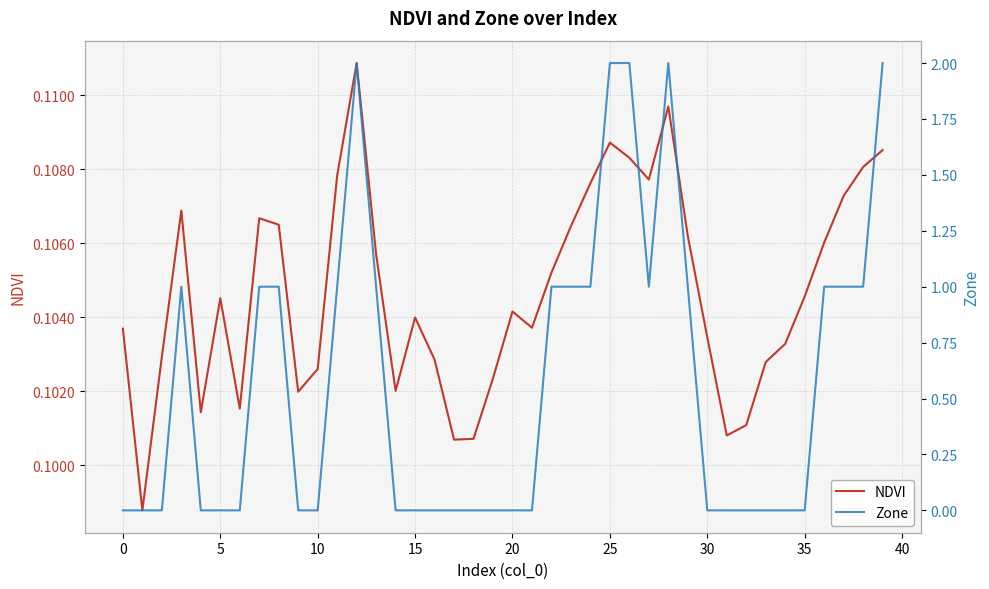

Which series changed the most between 0 and 45?

NDVI